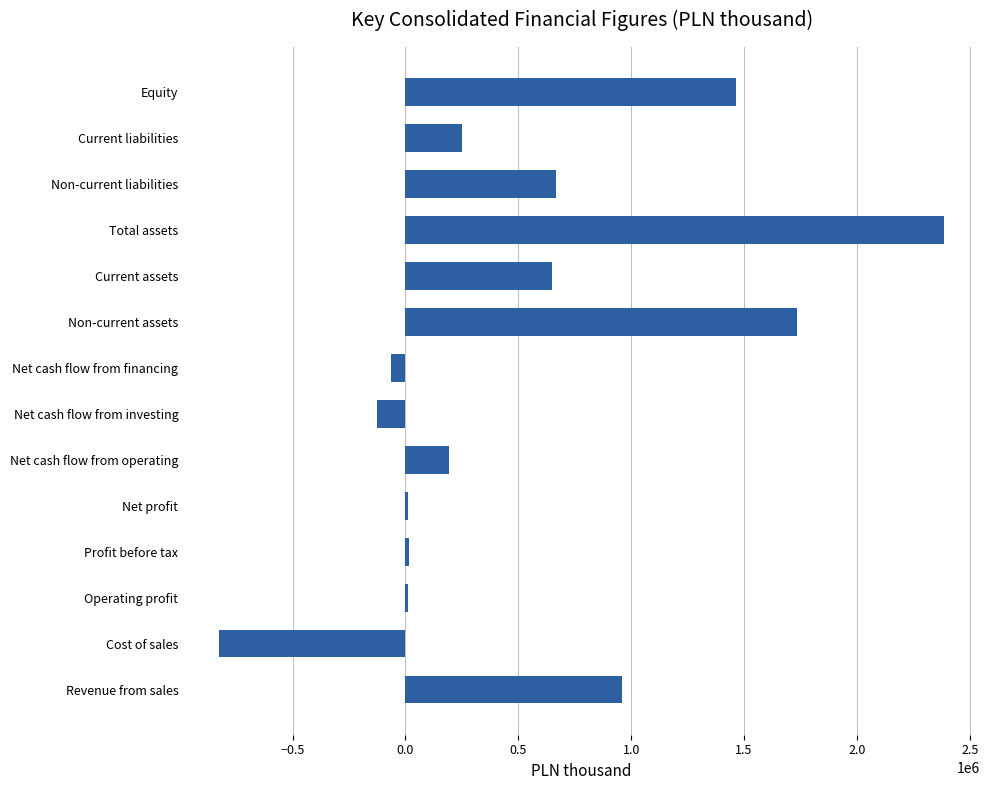

What is the difference between the maximum and second lowest values?

2509583